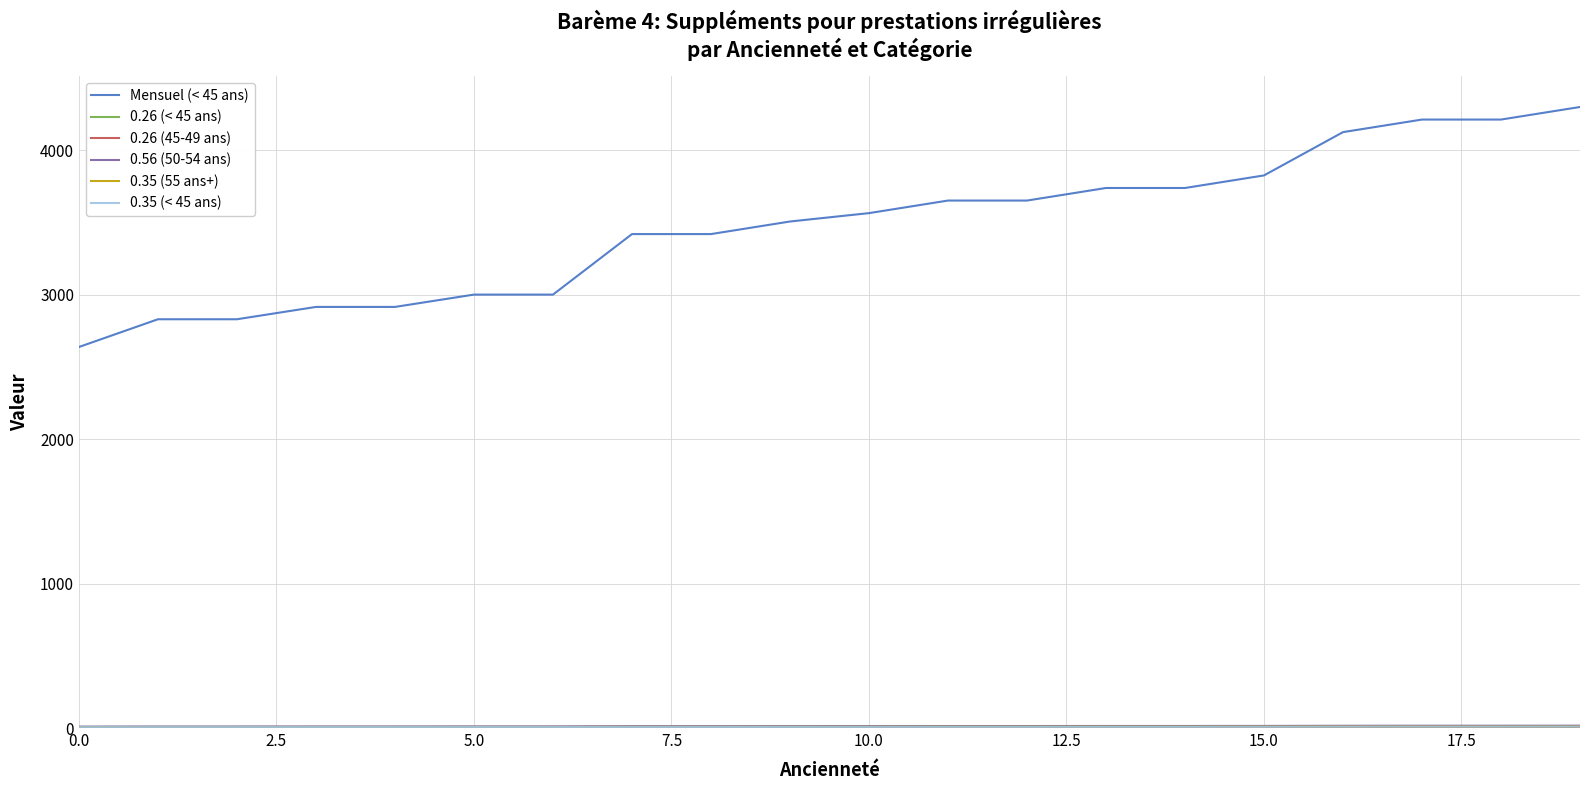

At how many categories does at least one series exceed 141?

20